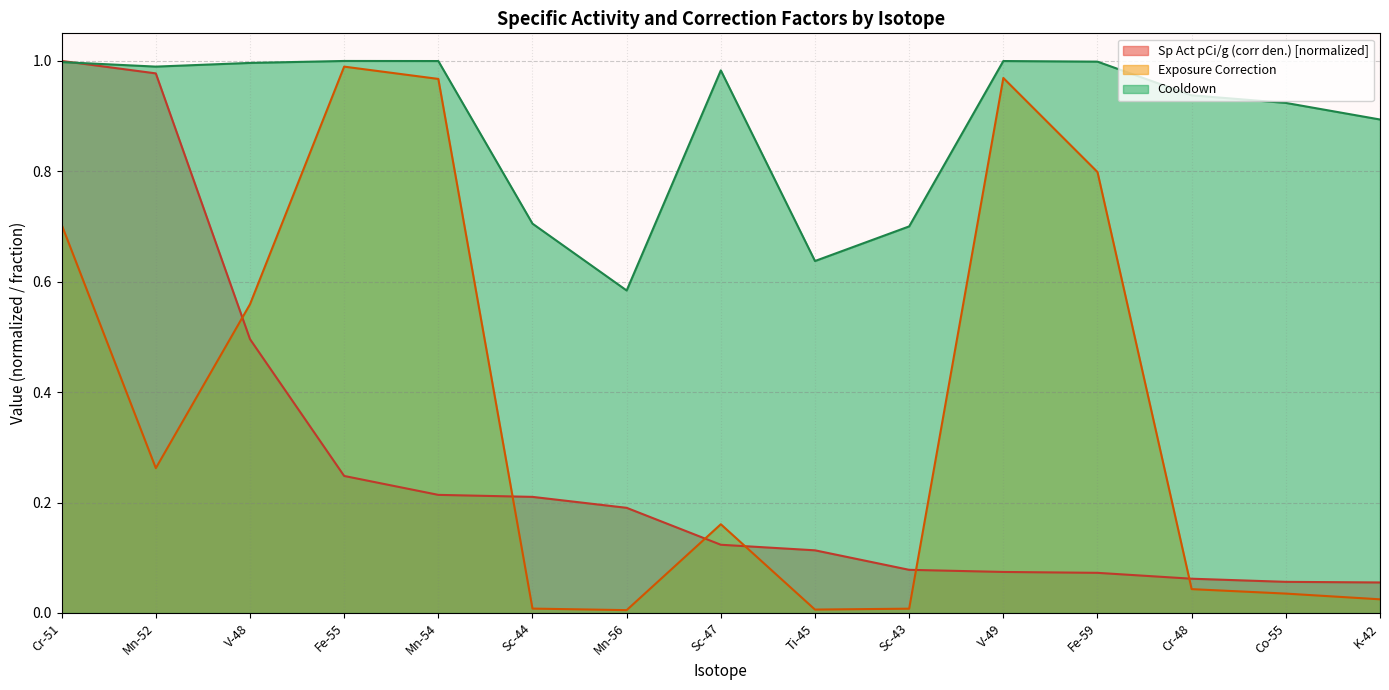

What is the average value of the Sp Act pCi/g (corr den.) series?

0.3